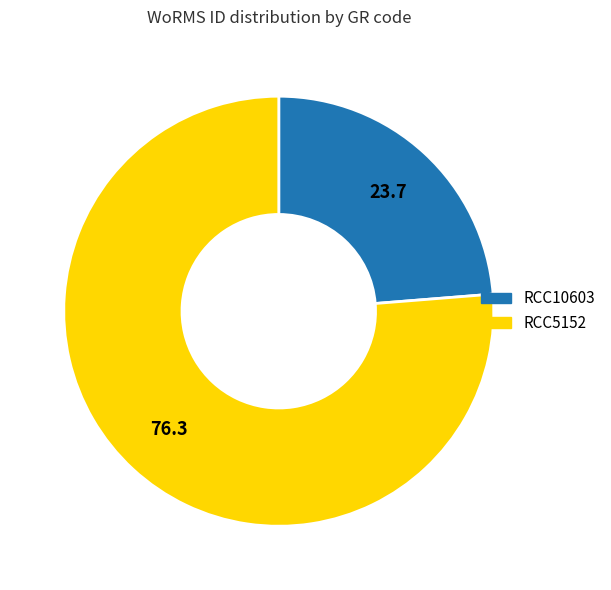

Rank the categories by value from lowest to highest.

RCC10603, RCC5152